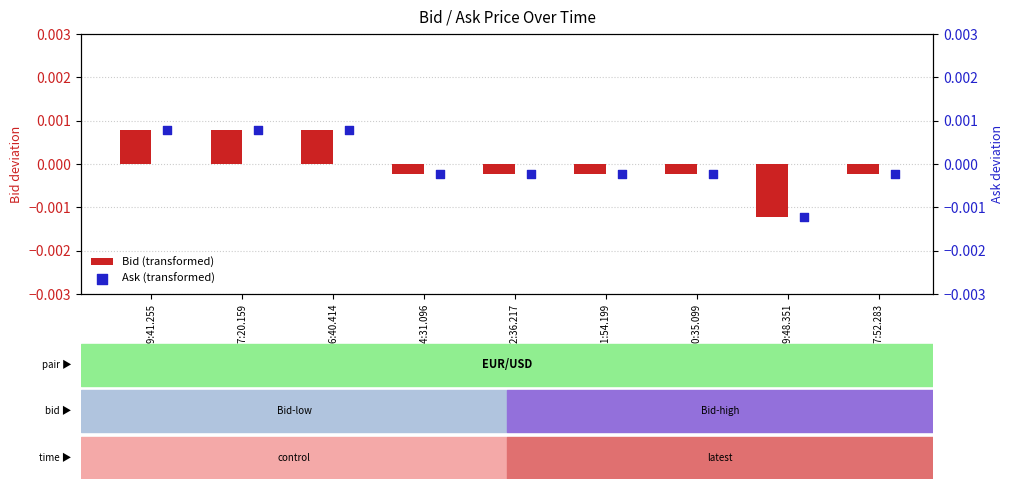

At how many categories does at least one series exceed 0?

3